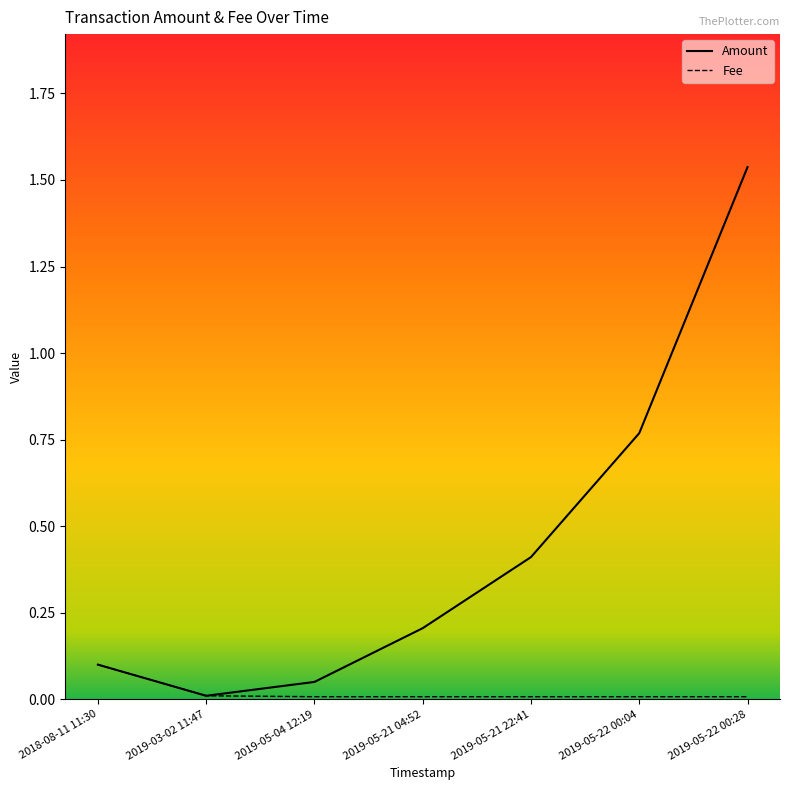

What is the label of the 1st point from the right?

2019-05-22 00:28